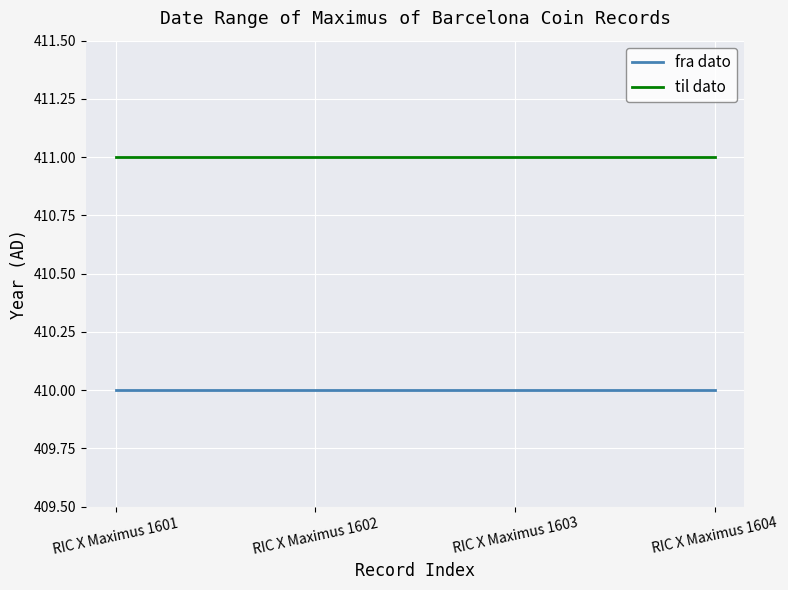

True or false: fra dato and til dato cross at least once.

False